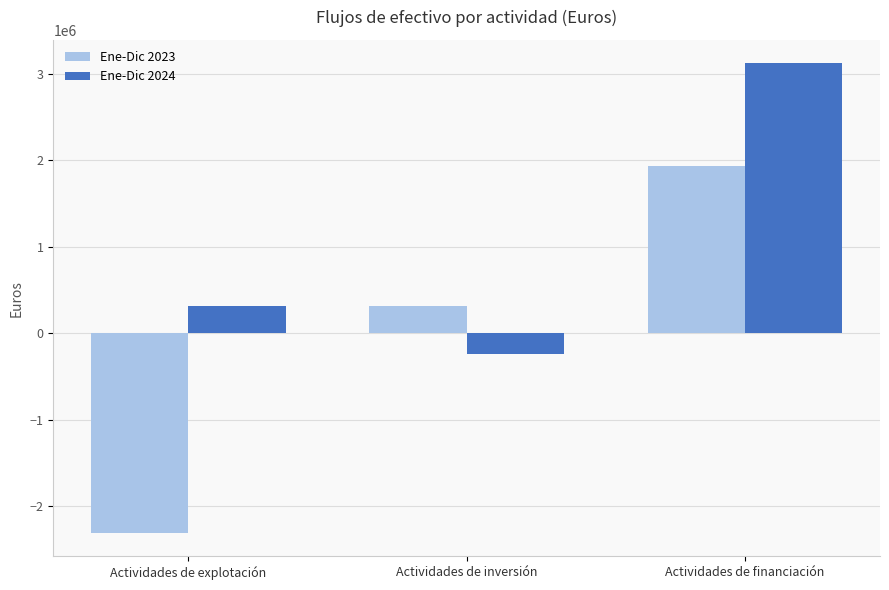

What position from the left is Actividades de explotación?

1